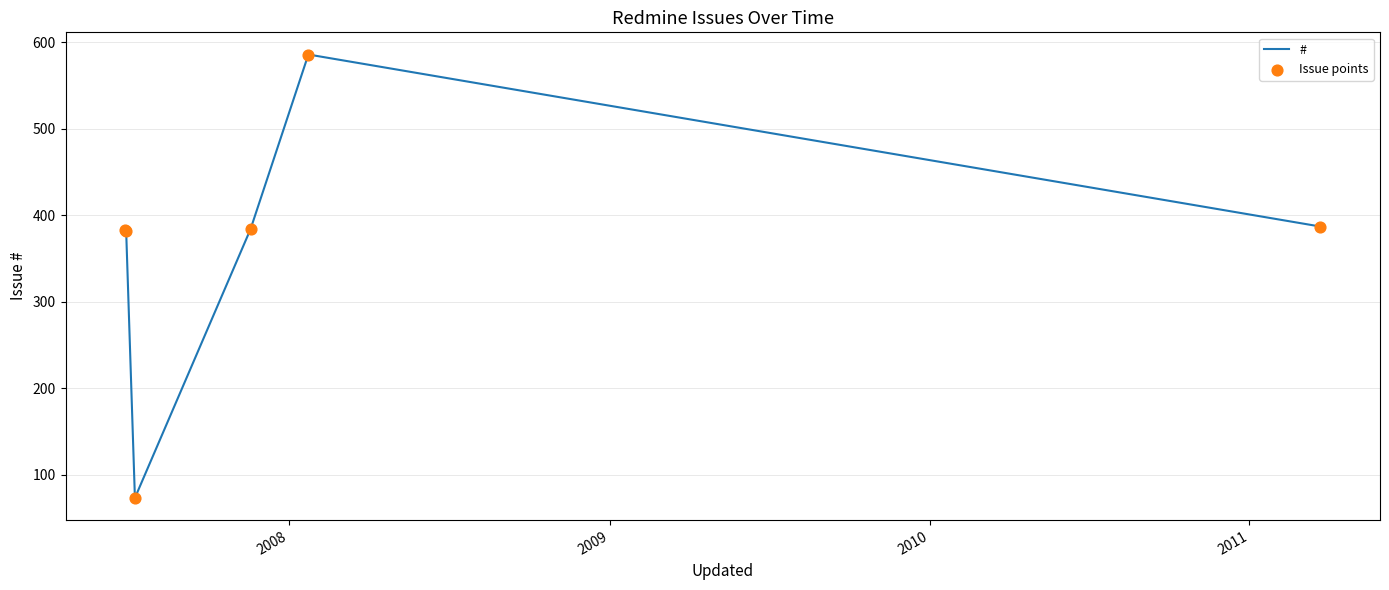

What is the minimum value shown in the chart?

73